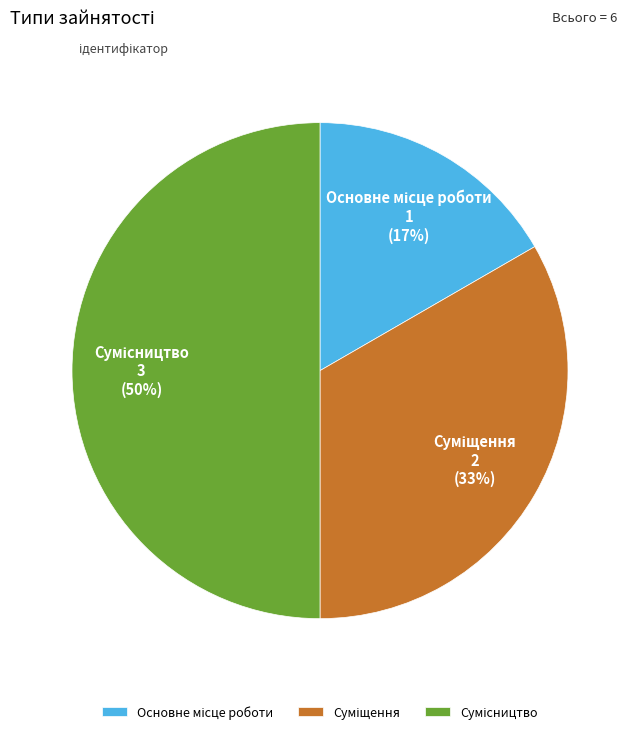

To the nearest percent, what is the average slice percentage?

33%